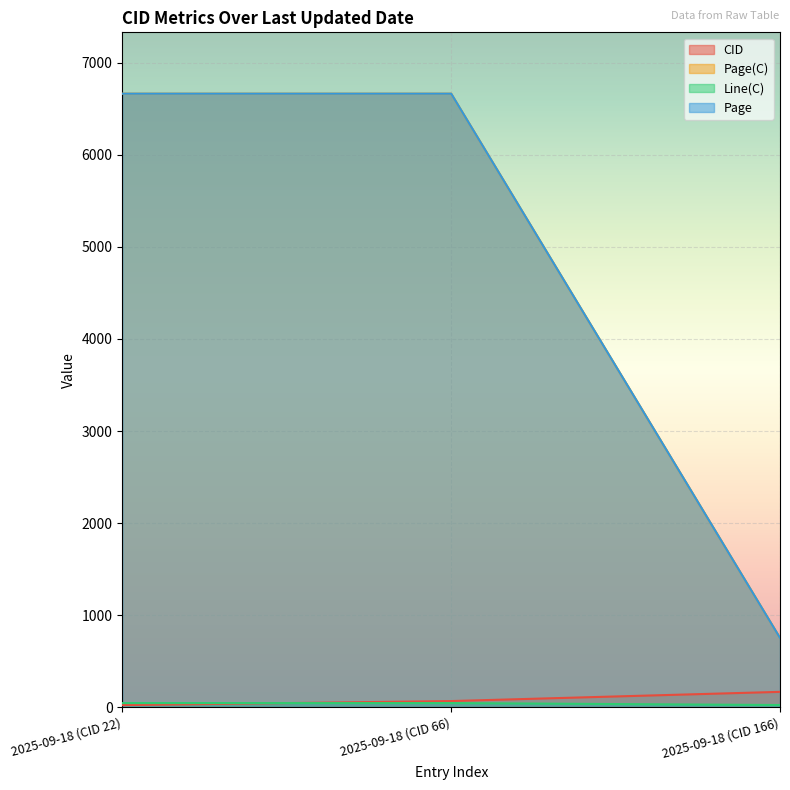

How many lines are shown in the chart?

4